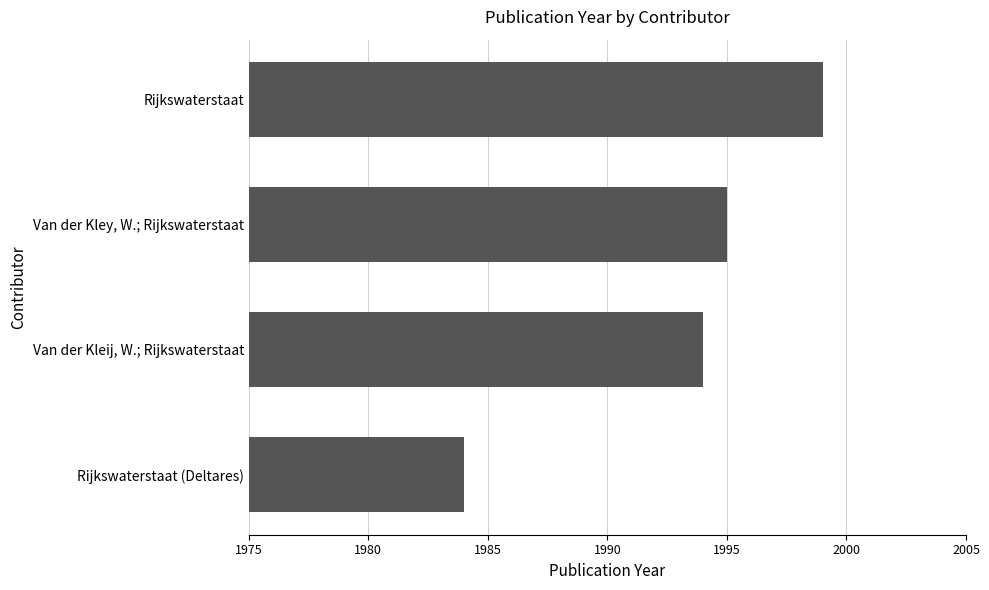

What is the ratio of the value at Rijkswaterstaat to the value at Rijkswaterstaat (Deltares)?

1.0